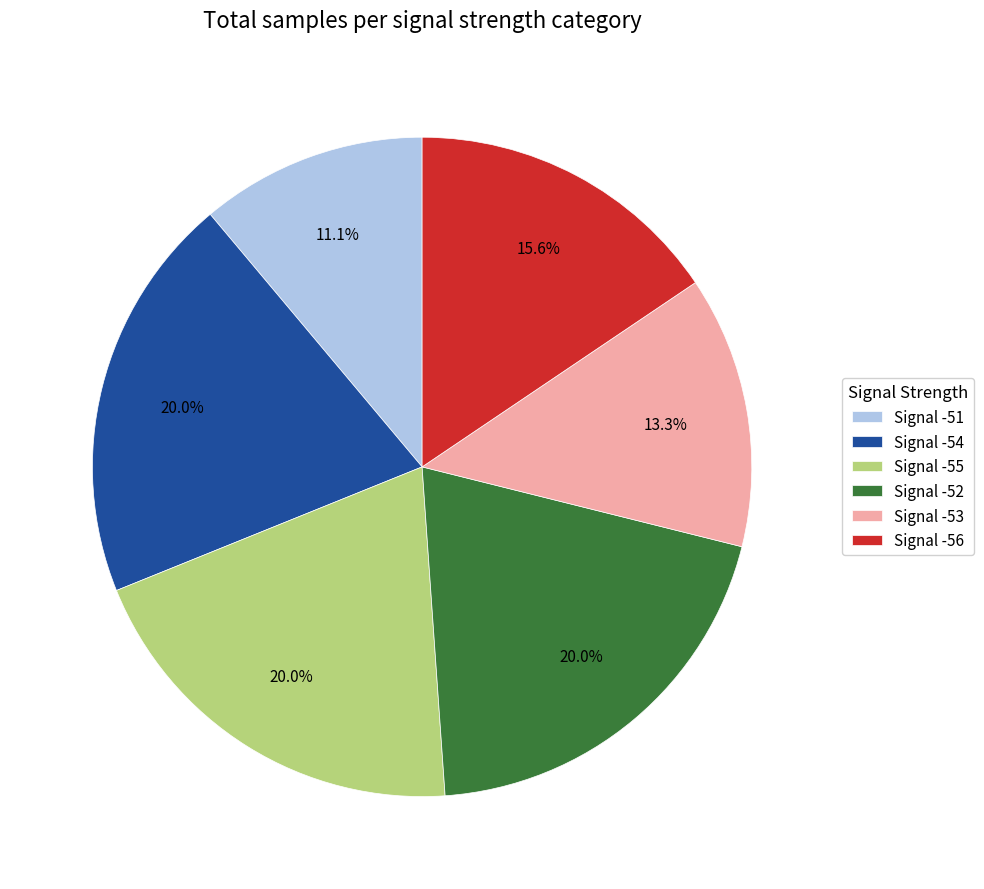

Does Signal -52 account for over 50% of the chart?

No